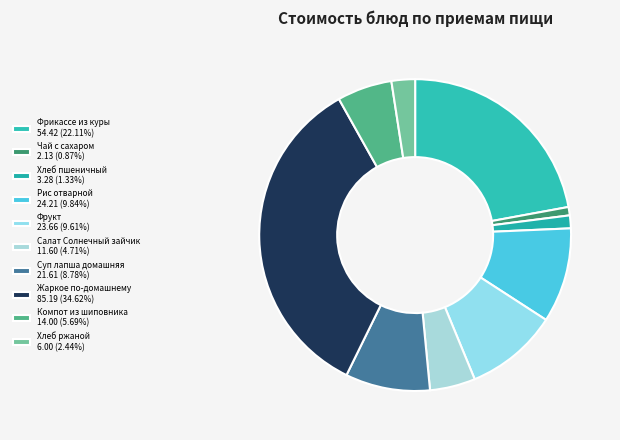

What is the change in value from Фрикассе из куры to Хлеб пшеничный?

-51.1